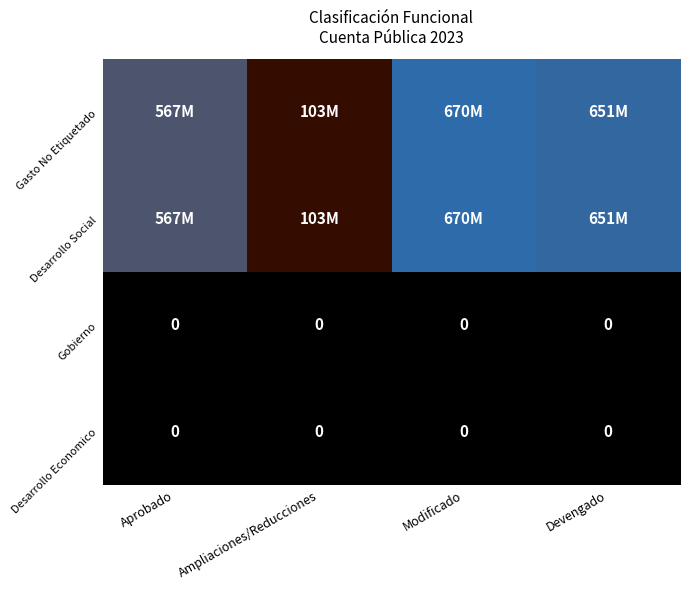

The value of Gobierno at Modificado is 0. True or false?

True